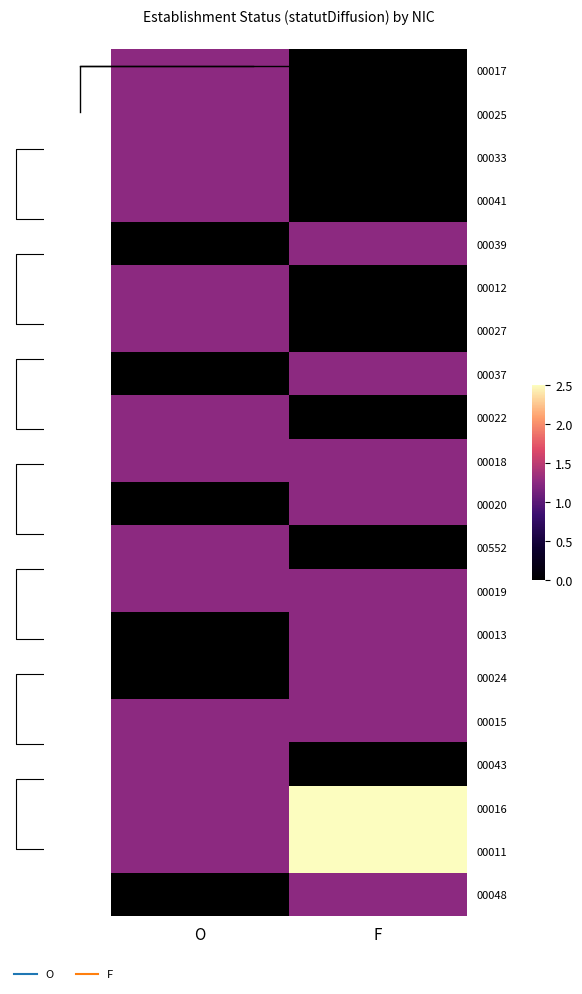

At which label does 00017 reach its minimum?

F